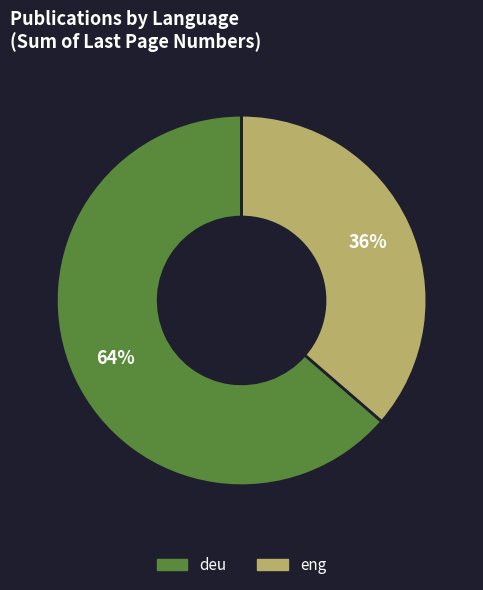

To the nearest percent, what is the average slice percentage?

50%